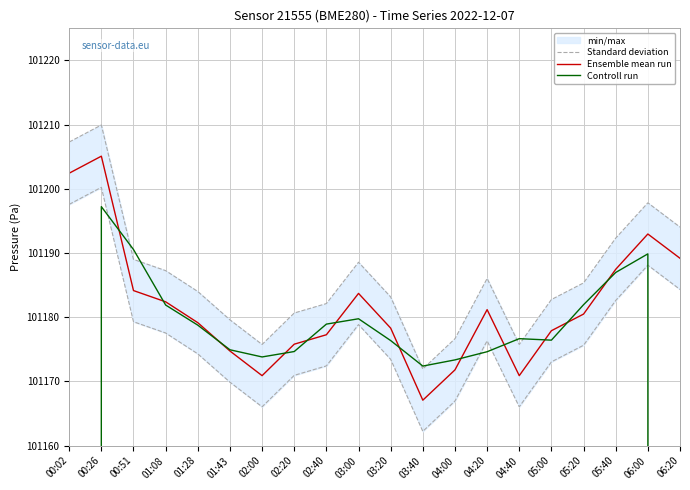

At which label does Ensemble mean run first exceed 101180?

00:02